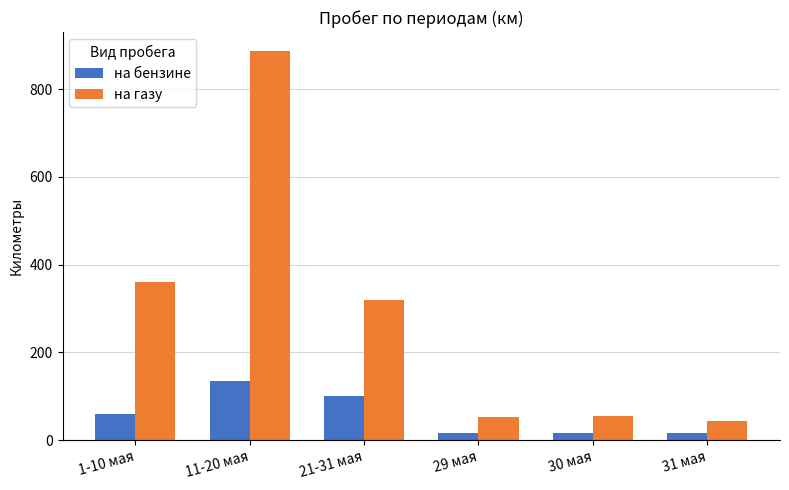

Is it true that на газу equals 360 at 1-10 мая?

True